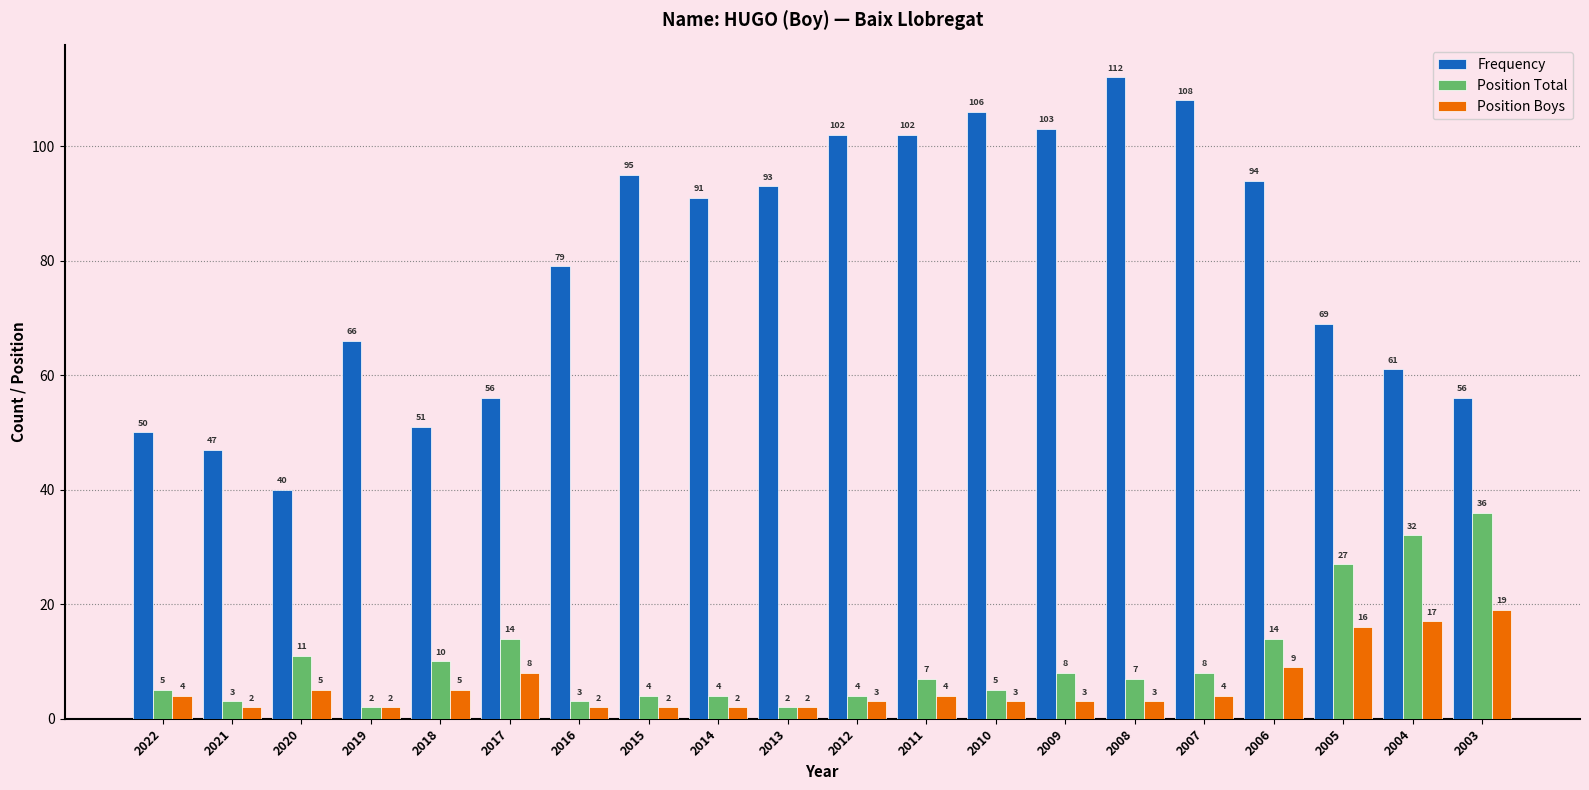

What are all the series names shown in the legend?

Frequency, Position Total, Position Boys